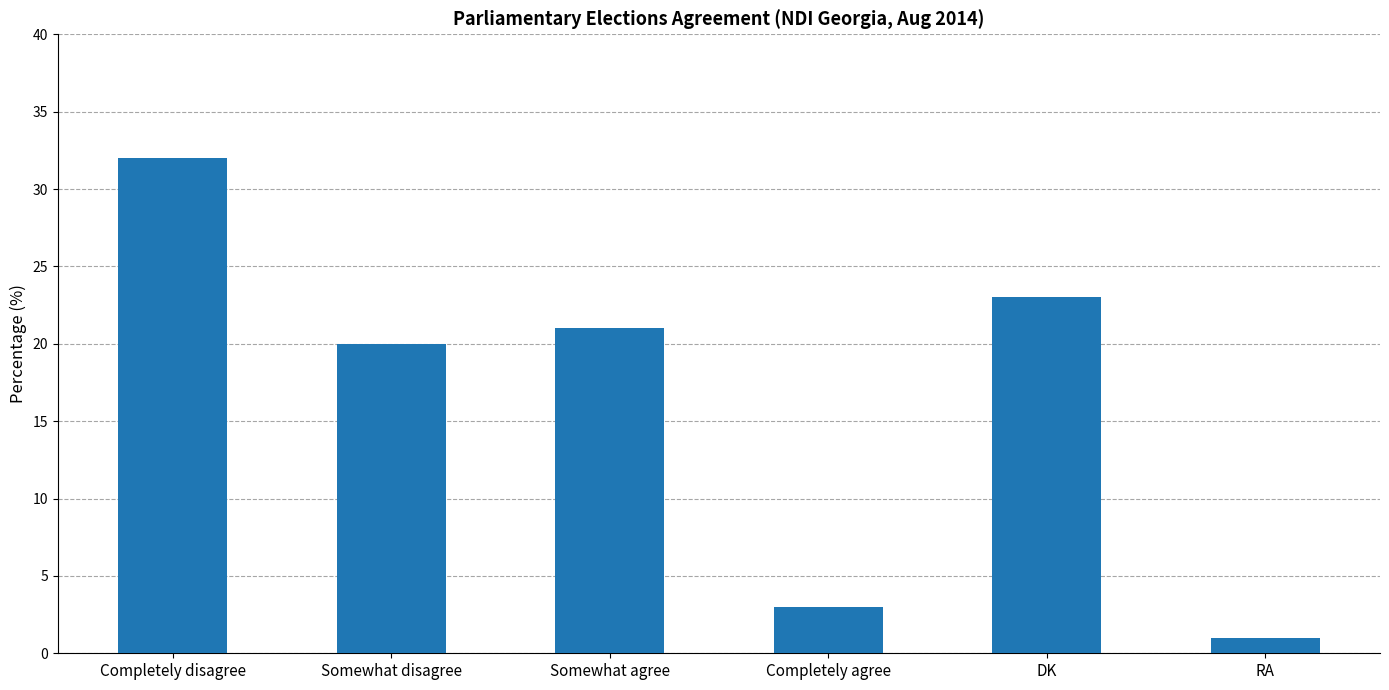

What is the label of the 4th bar from the left?

Completely agree